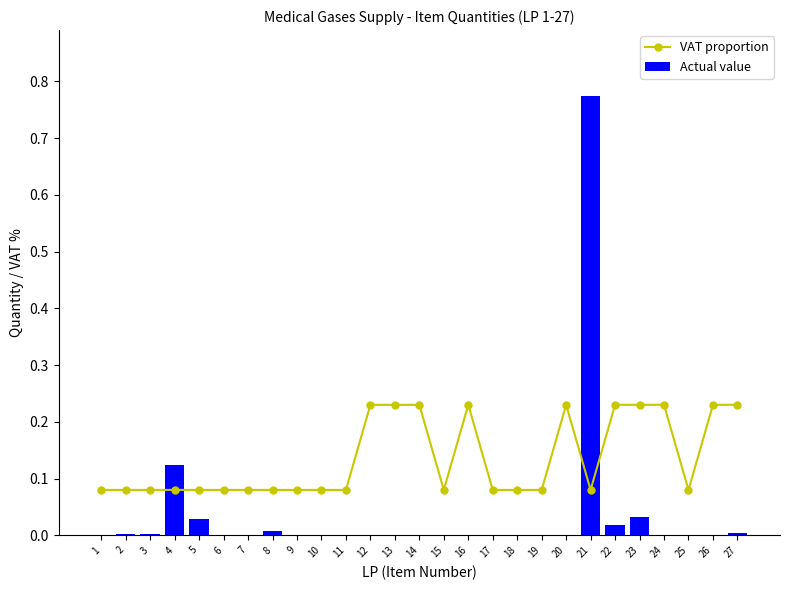

Are the bars grouped side by side (vs. stacked)?

Yes